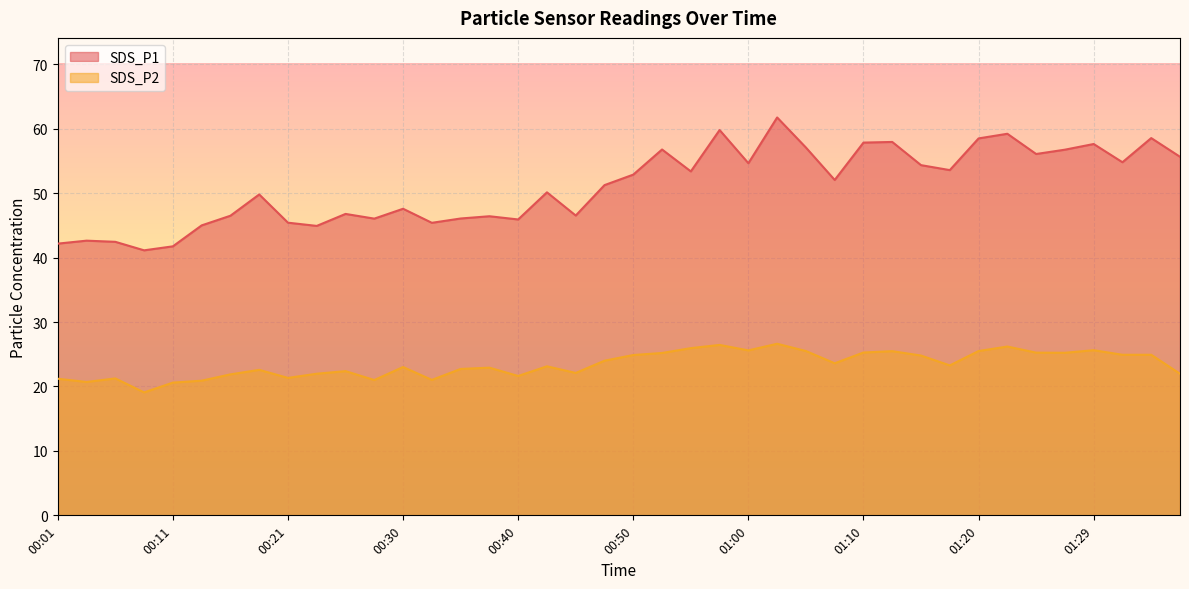

List the series in order of their overall mean, highest first.

SDS_P1, SDS_P2